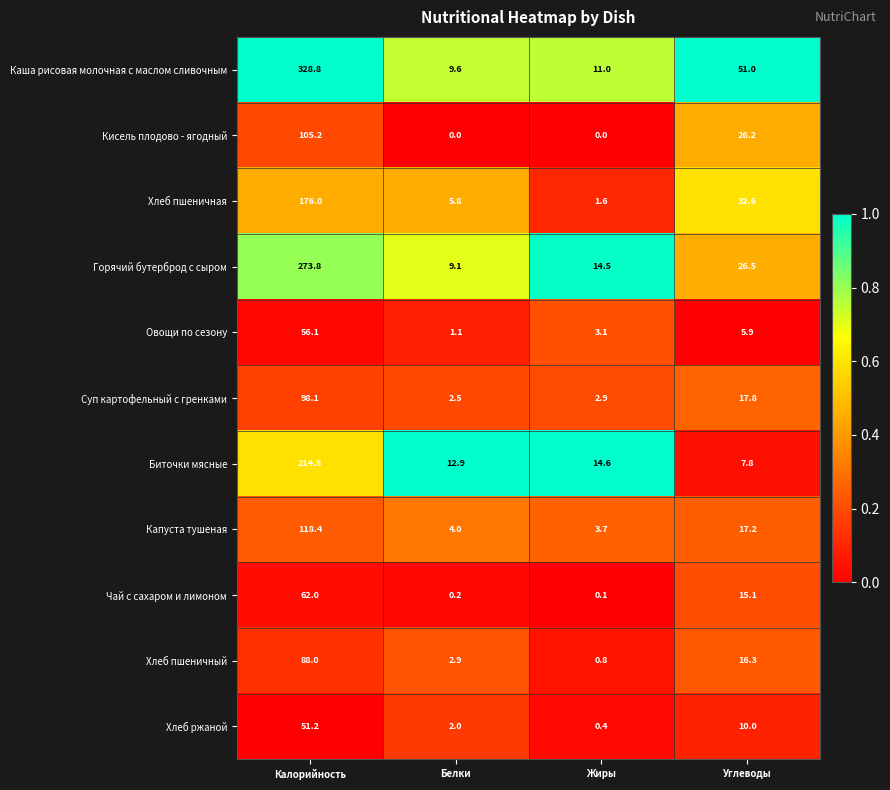

How many data points does each series have?

4